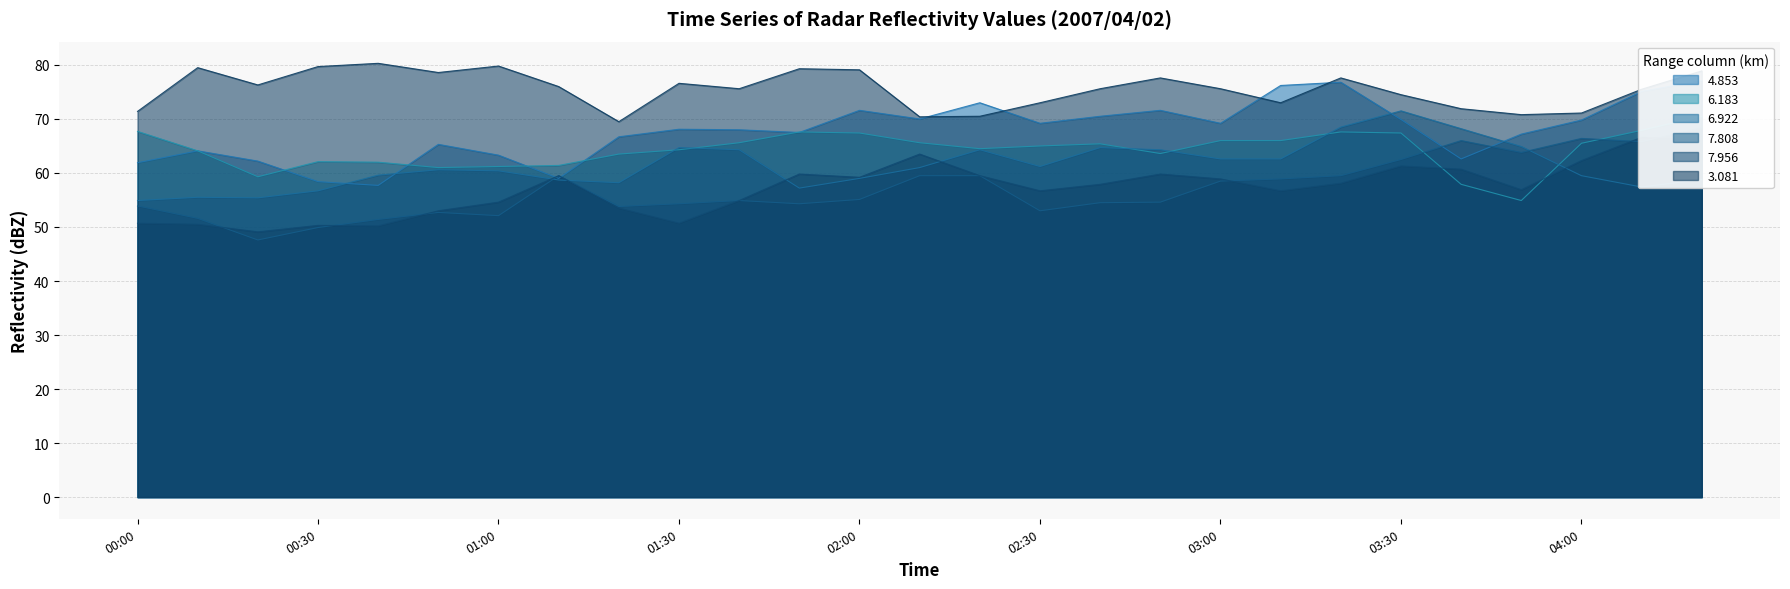

Is the value of 6.922 at 00:10 greater than the value of 7.808 at 02:00?

Yes